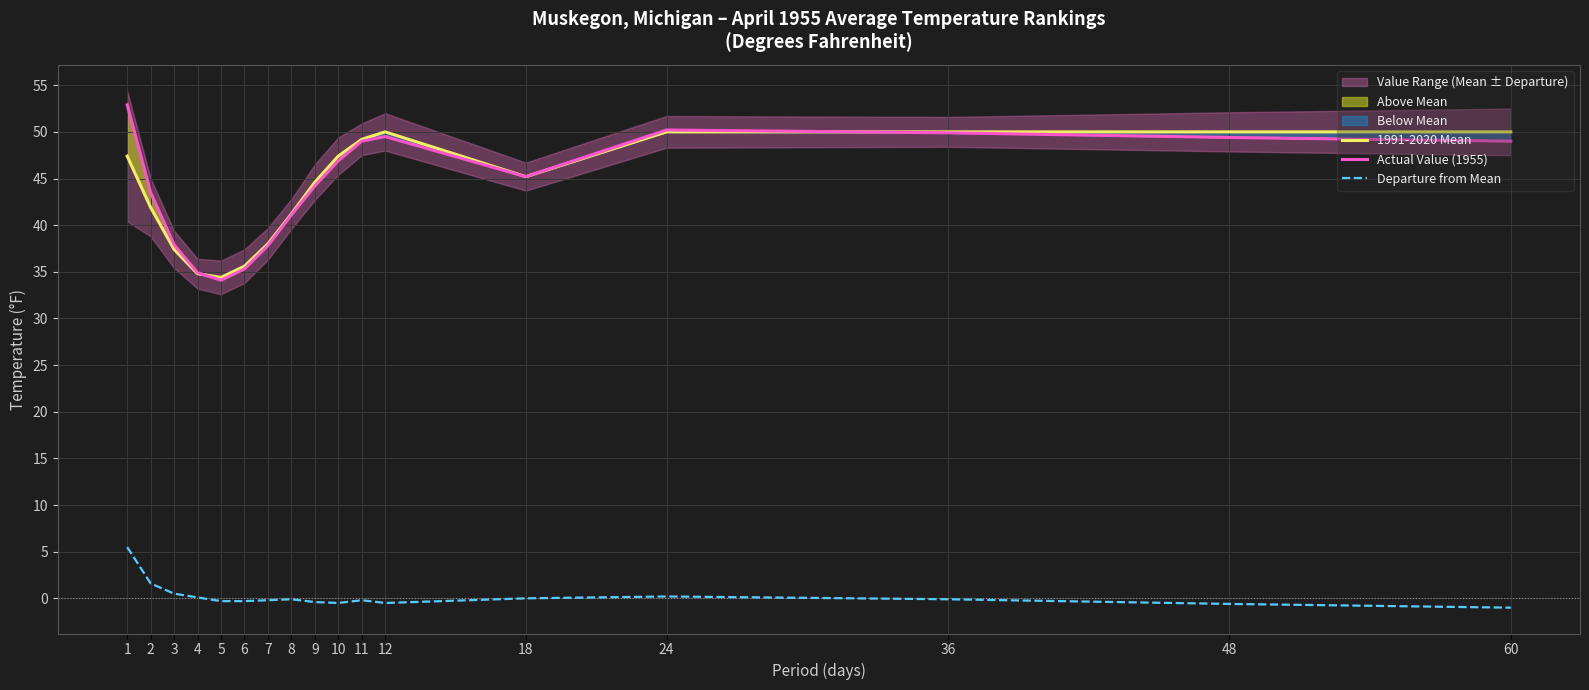

Between 12 and 18, which is larger?

12